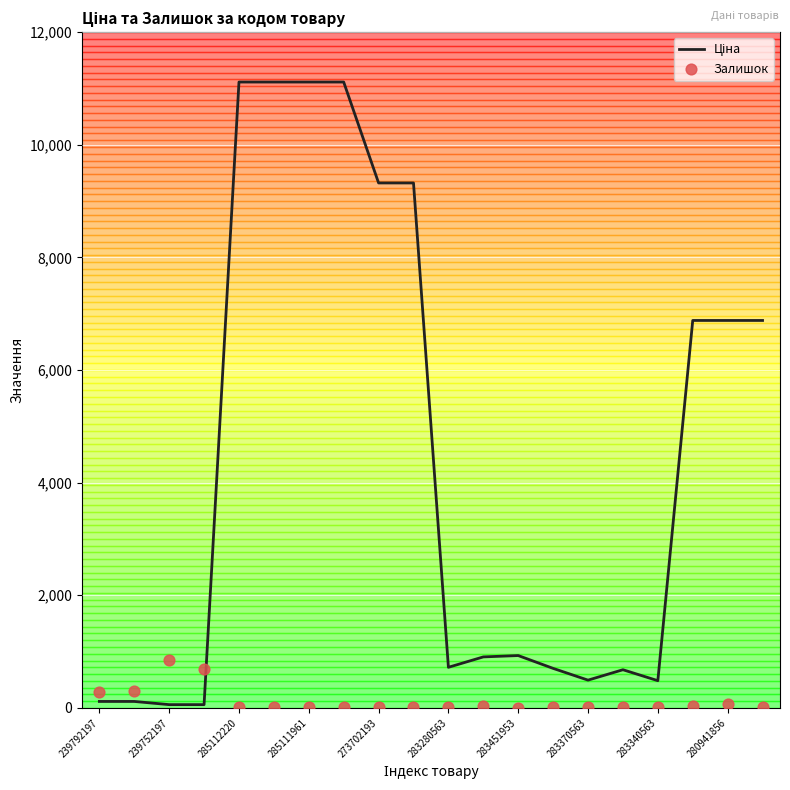

Which series has the largest total across all categories?

Ціна